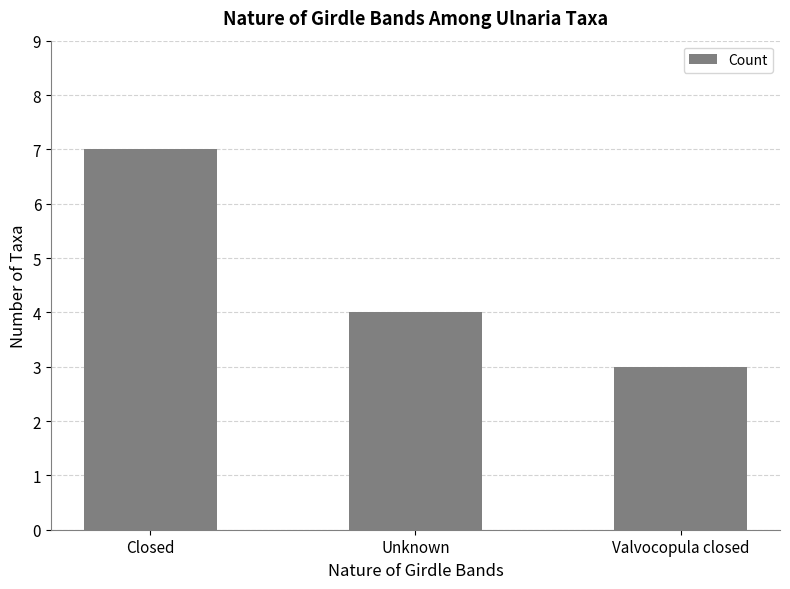

Are the bars grouped side by side (vs. stacked)?

No